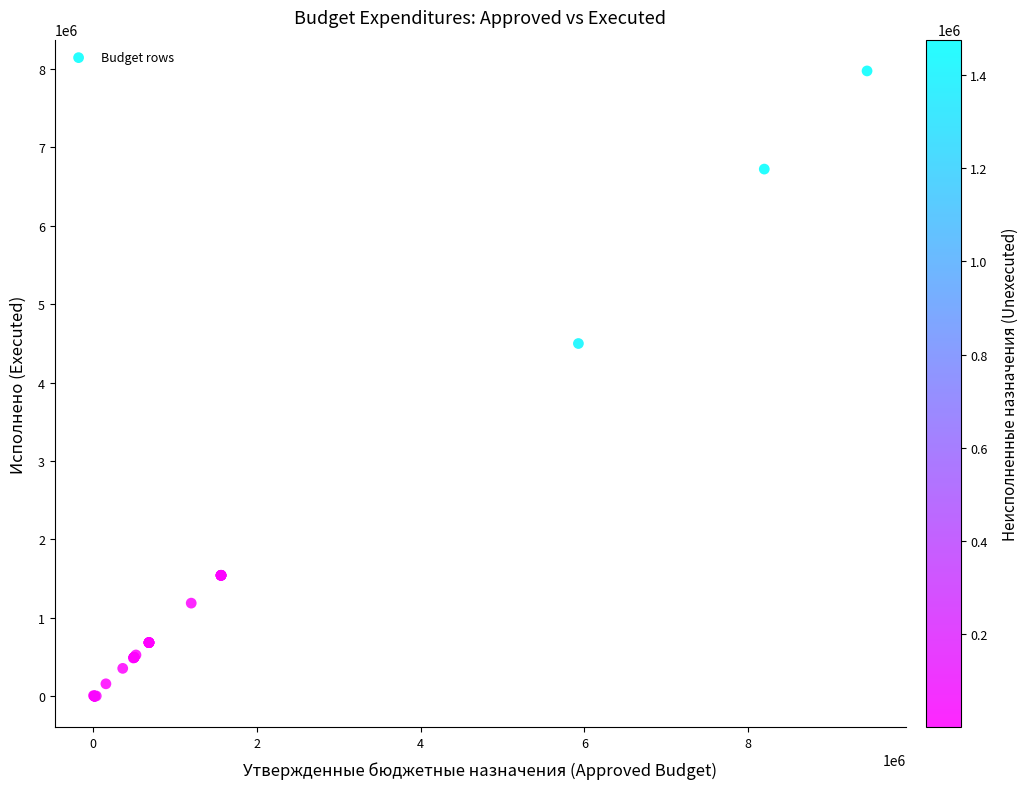

What Y value in the scatter plot is closest to 3988297?

4498990.5